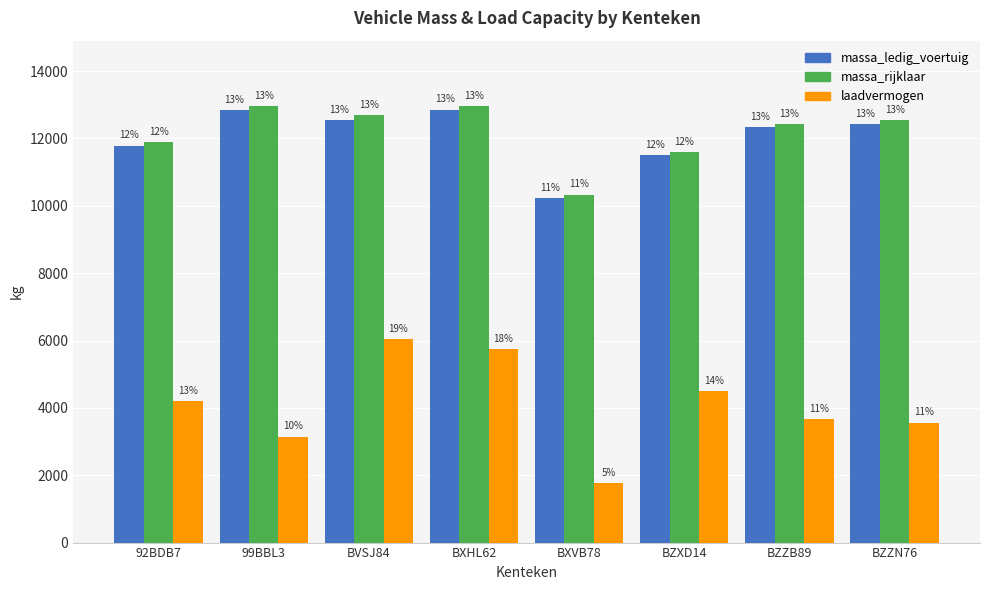

Reading left to right, extract all data points from this chart.

massa_ledig_voertuig: 11790	12850	12560	12860	10235	11500	12340	12435
massa_rijklaar: 11890	12950	12710	12960	10335	11600	12440	12535
laadvermogen: 4210	3150	6040	5740	1755	4500	3660	3565